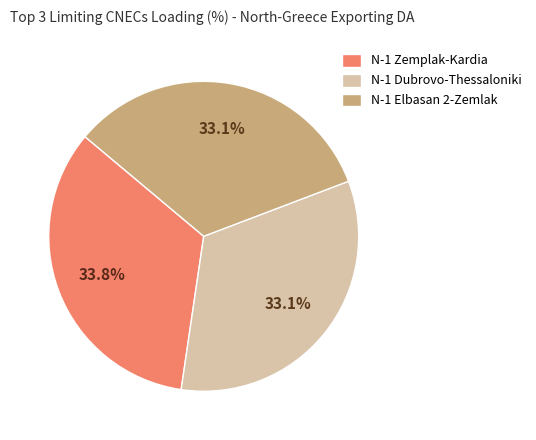

Which slice is the largest?

N-1 Zemplak-Kardia